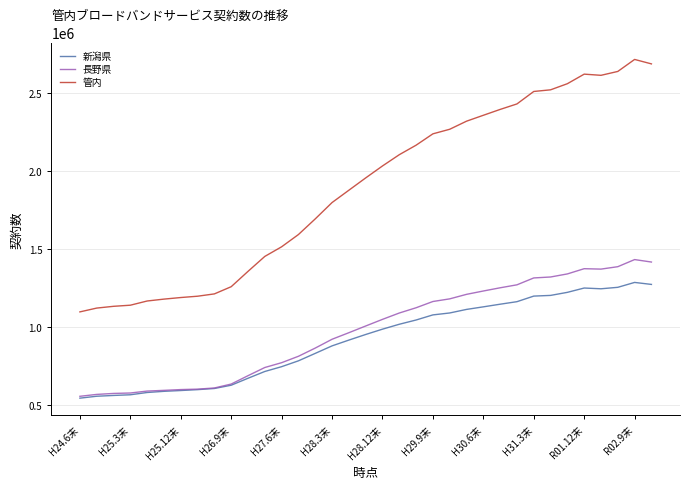

Which series has the largest total across all categories?

管内